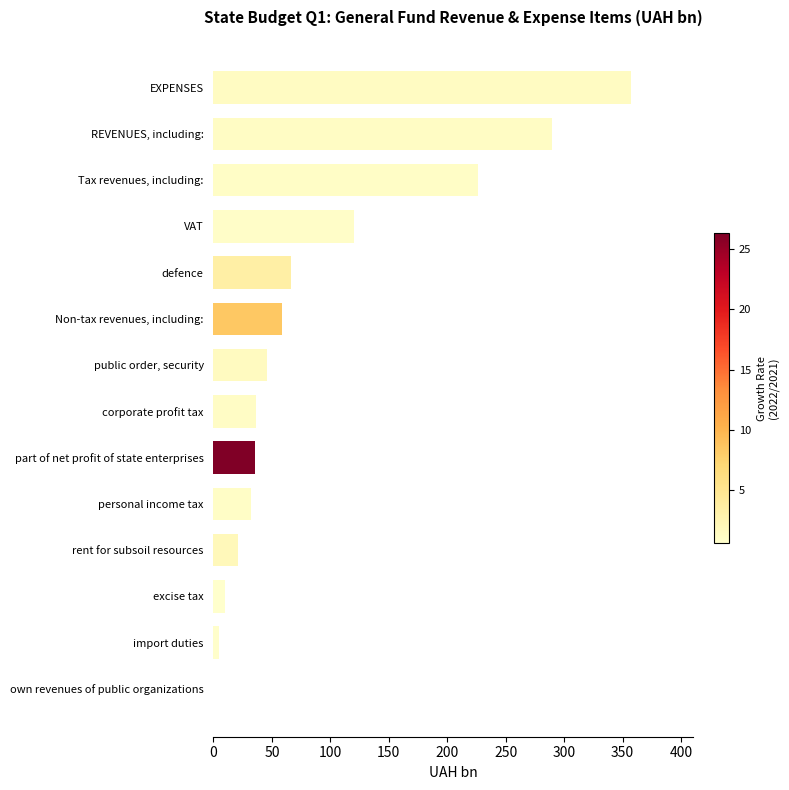

Between defence and excise tax, which is larger?

defence